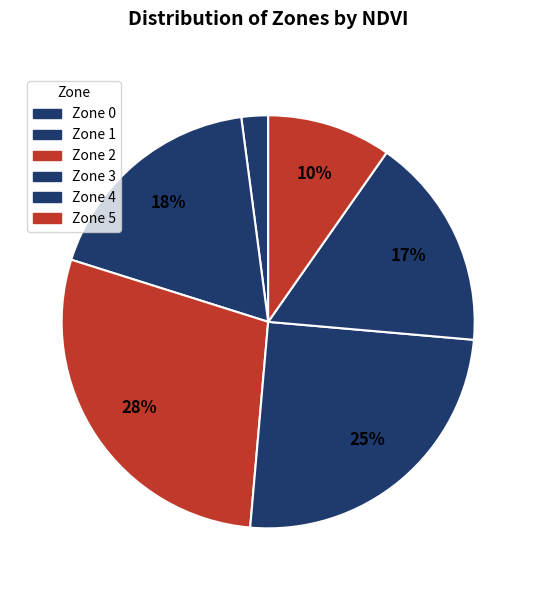

Between Zone 0 and Zone 3, which is larger?

Zone 3